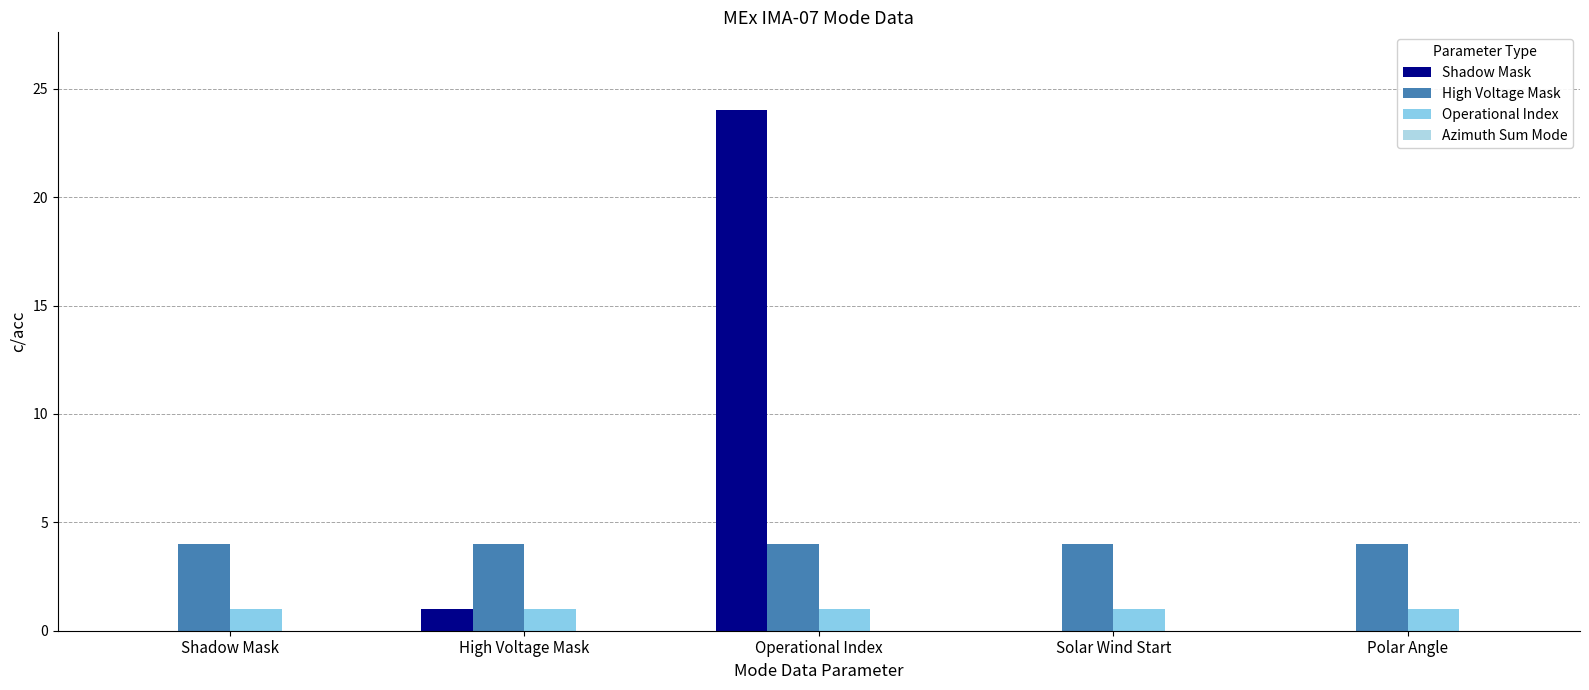

Which series has the largest total across all categories?

Shadow Mask